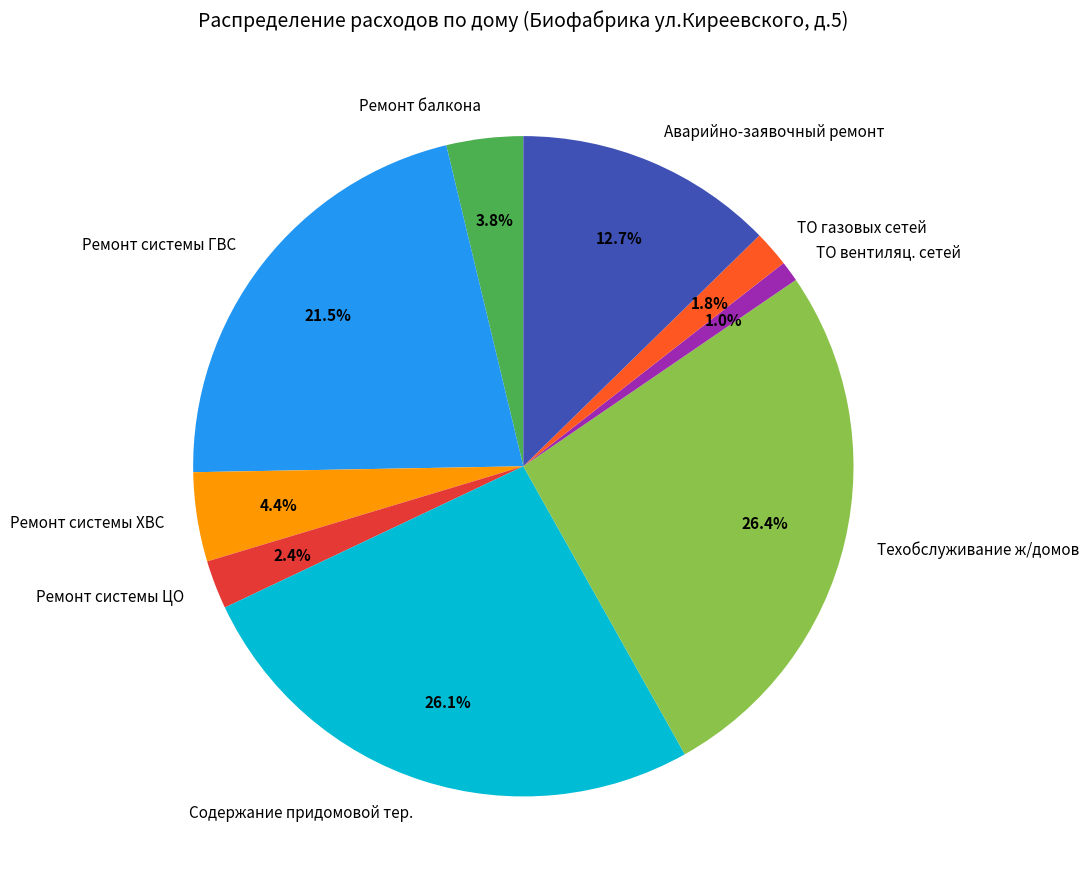

Between Ремонт системы ЦО and ТО газовых сетей, which is larger?

Ремонт системы ЦО